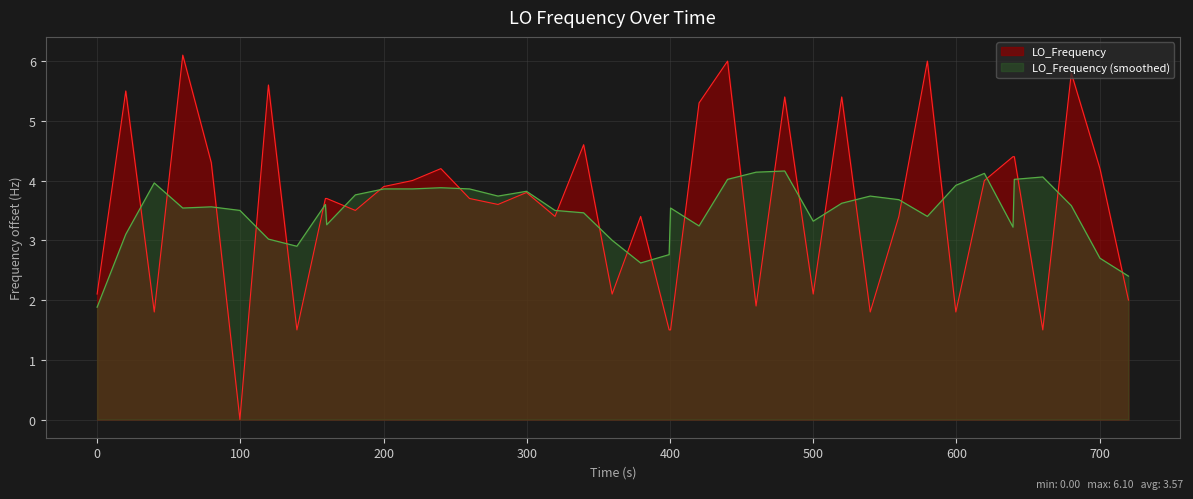

How many data points are less than 3?

13